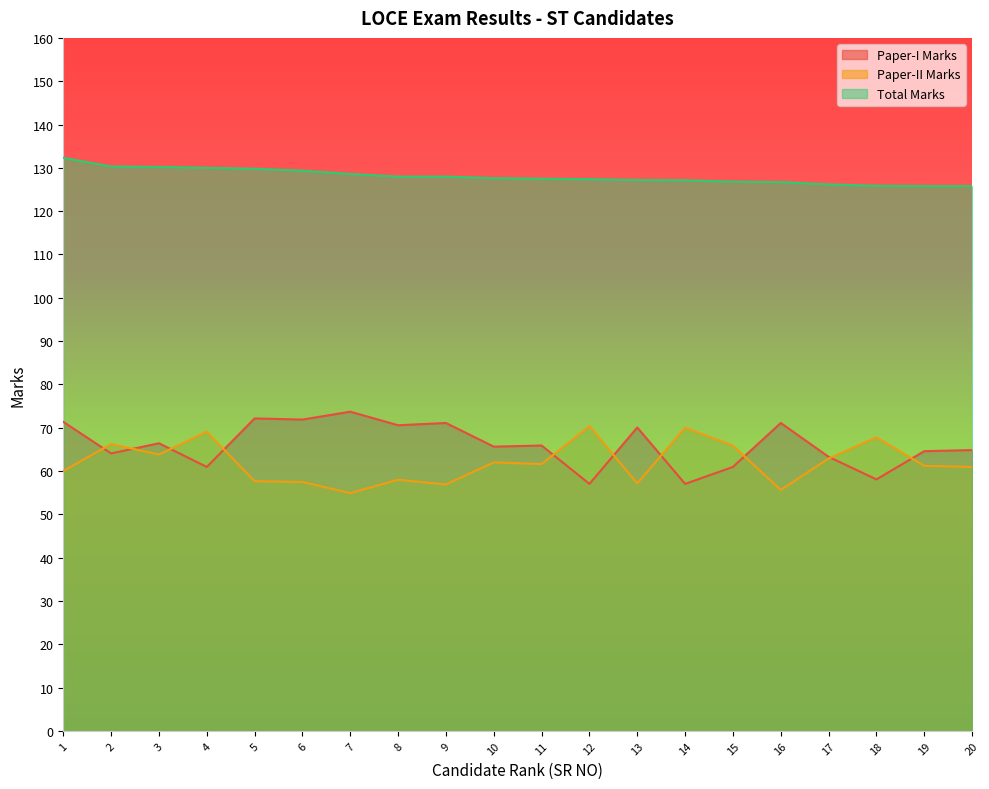

What is the difference between the highest and lowest values at 8?

70.0